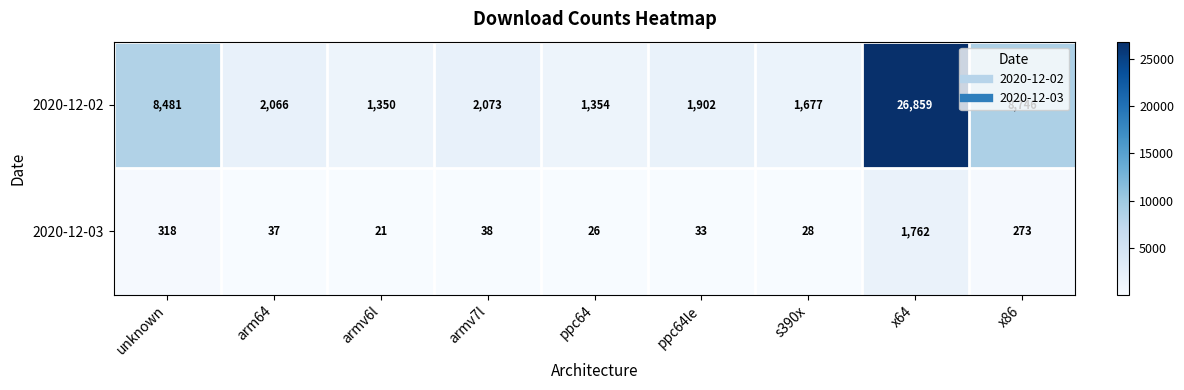

Which series has the largest total across all categories?

2020-12-02